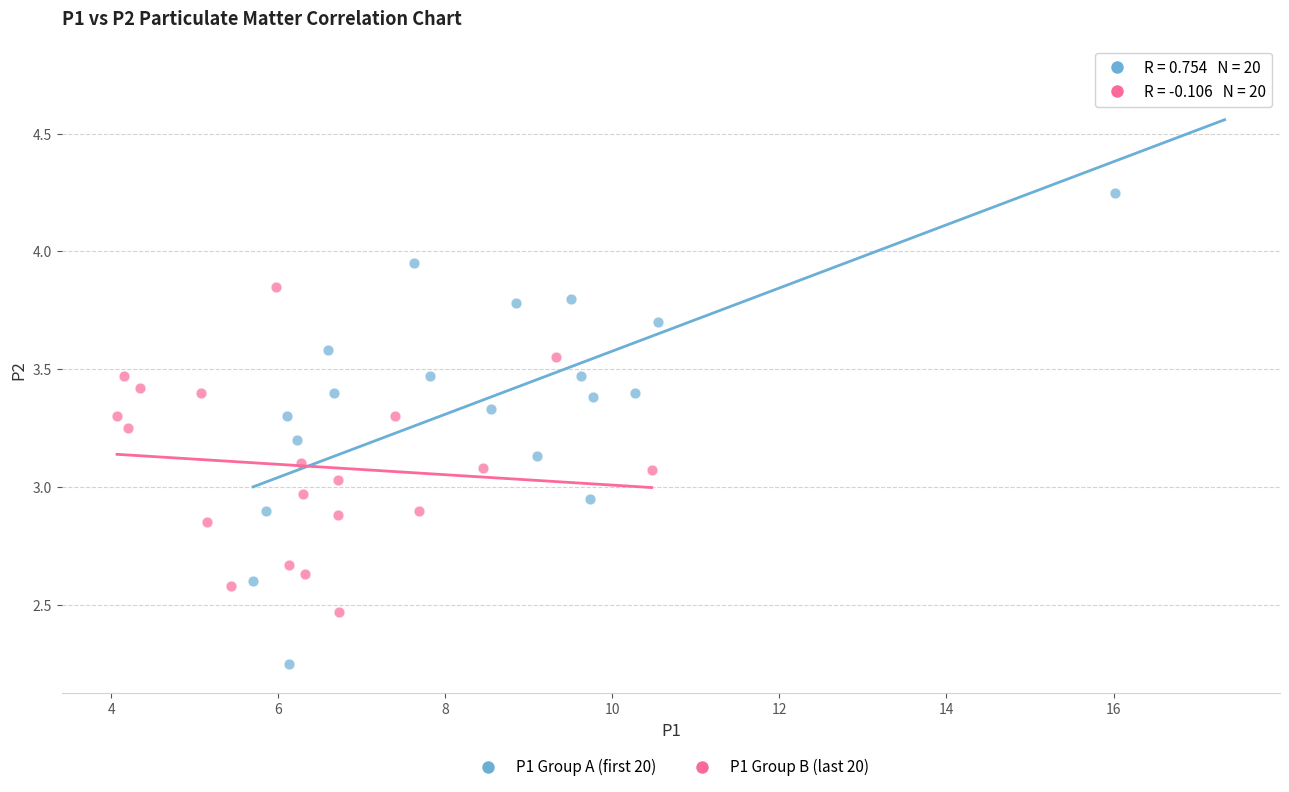

Which series contains the lowest Y value?

P1 Group A (first 20)